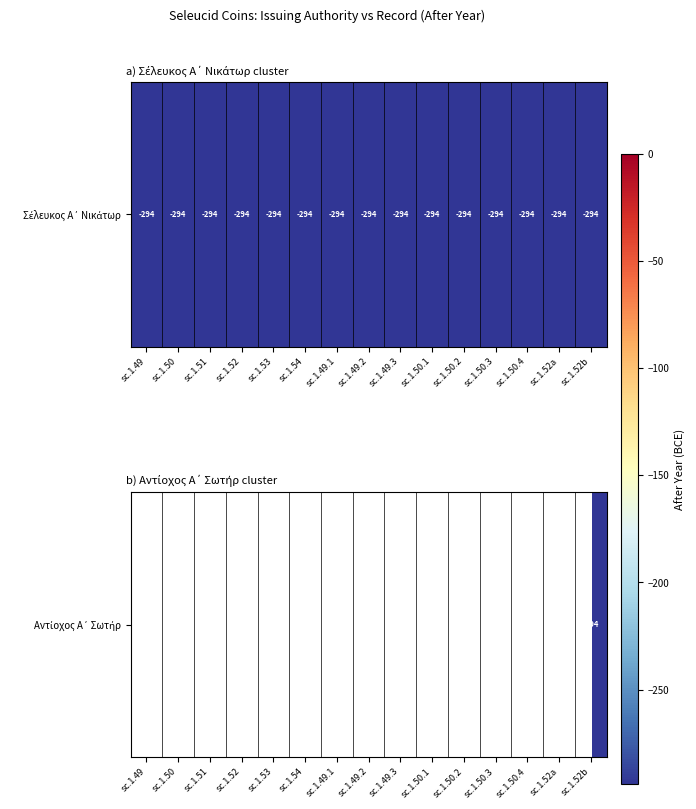

Rank the categories by value from highest to lowest.

sc.1.49, sc.1.50, sc.1.51, sc.1.52, sc.1.53, sc.1.54, sc.1.49.1, sc.1.49.2, sc.1.49.3, sc.1.50.1, sc.1.50.2, sc.1.50.3, sc.1.50.4, sc.1.52a, sc.1.52b